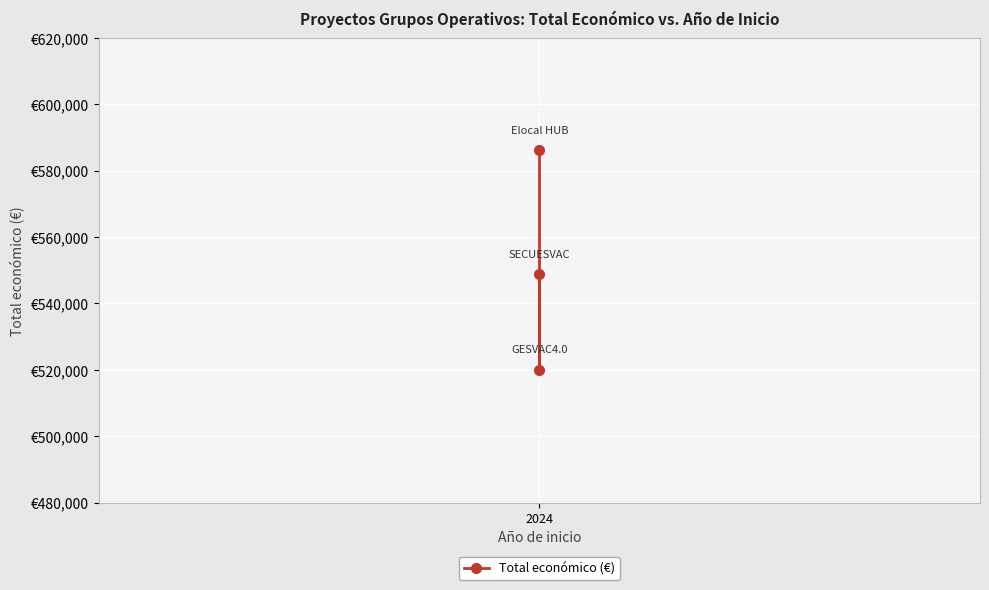

Count the number of values greater than 548889.

1